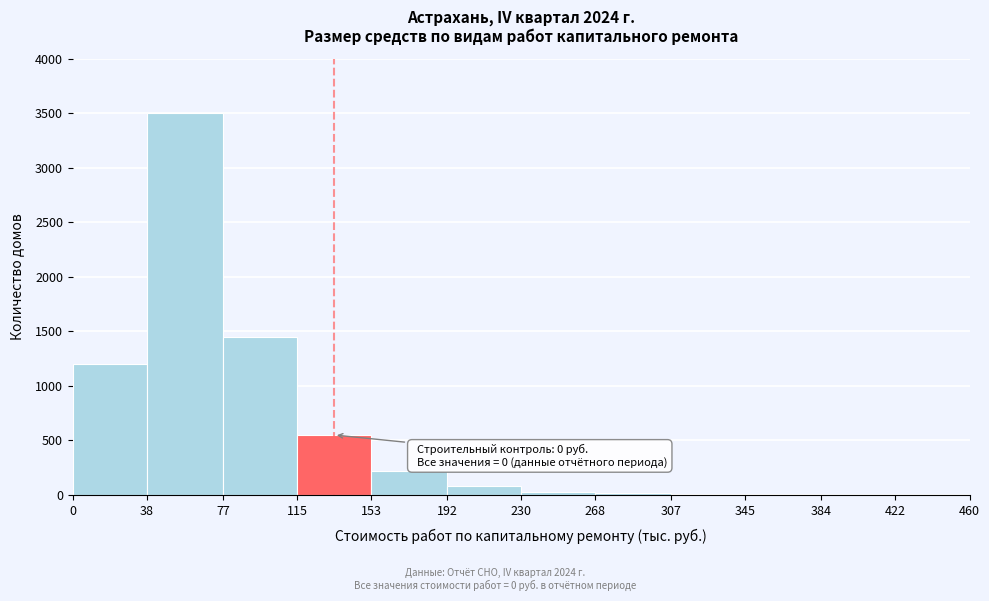

Which range on the x-axis has the tallest bar?

38 to 77